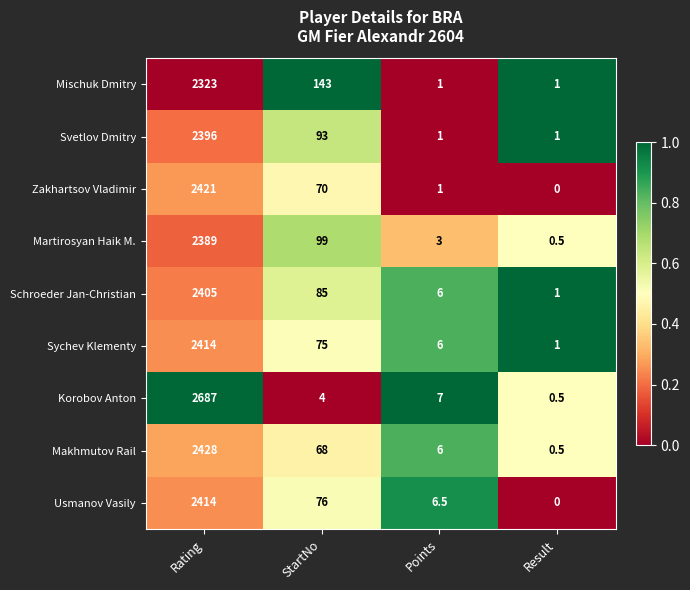

What is the sum of all Makhmutov Rail values?

2502.5